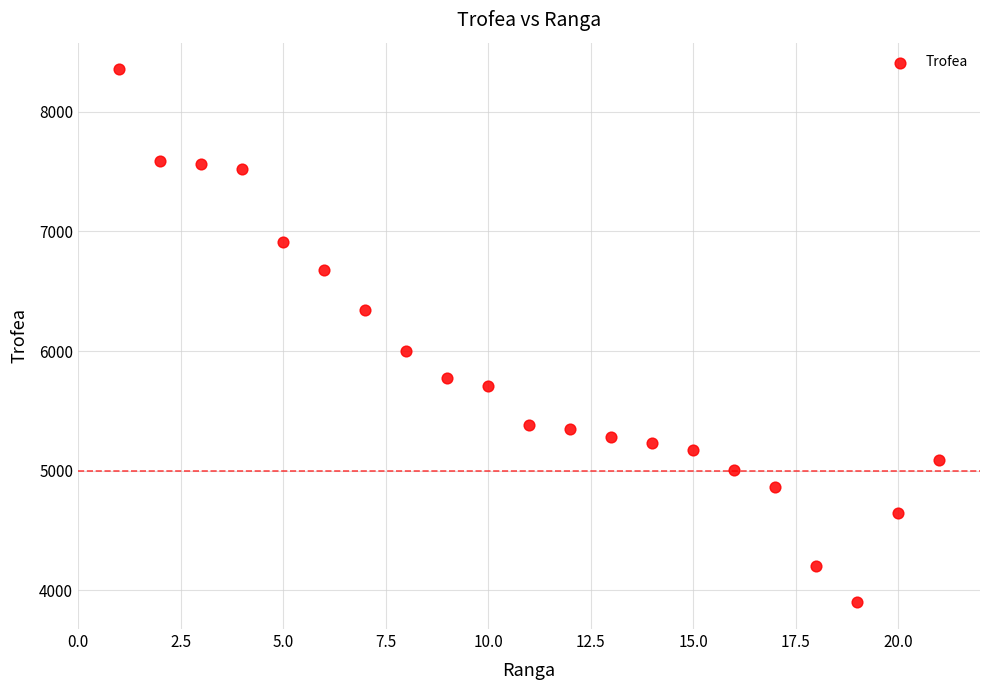

What is the range of X values (max minus min)?

20